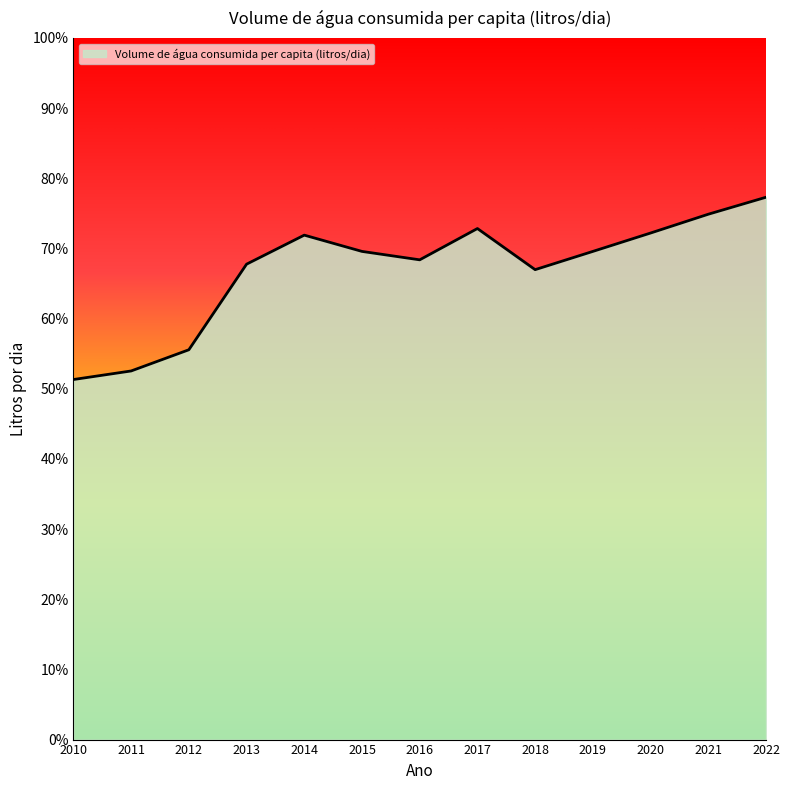

Approximately how many times larger is the value at 2021 compared to 2014?

1.0